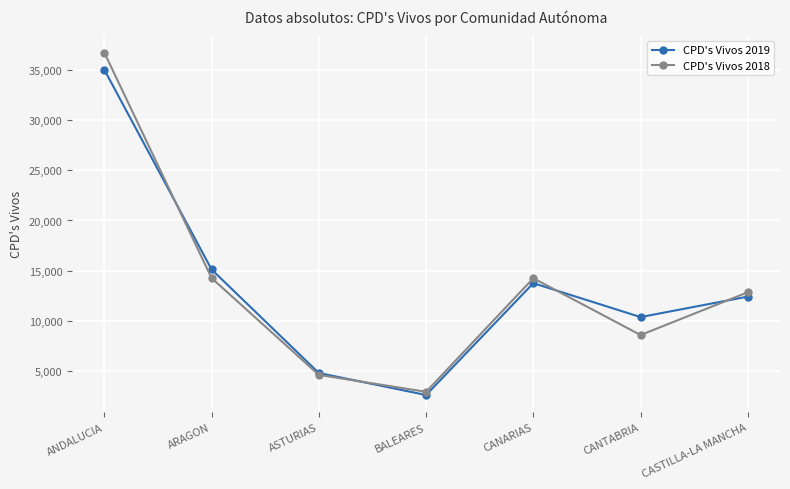

Which category has the highest value across all series?

ANDALUCIA